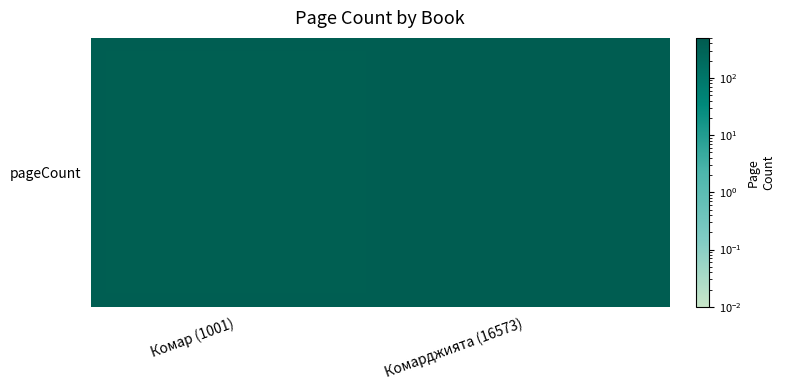

Reading left to right, transcribe all the data shown in this chart.

400	440